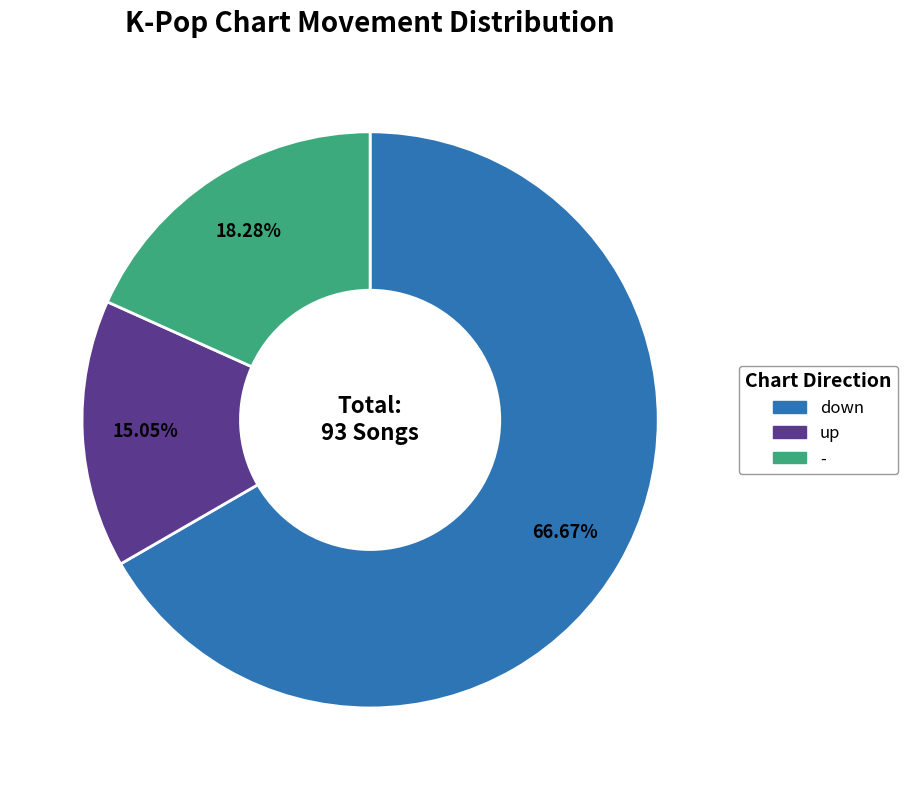

To the nearest percent, what is the difference between the largest and smallest slice percentages?

52%